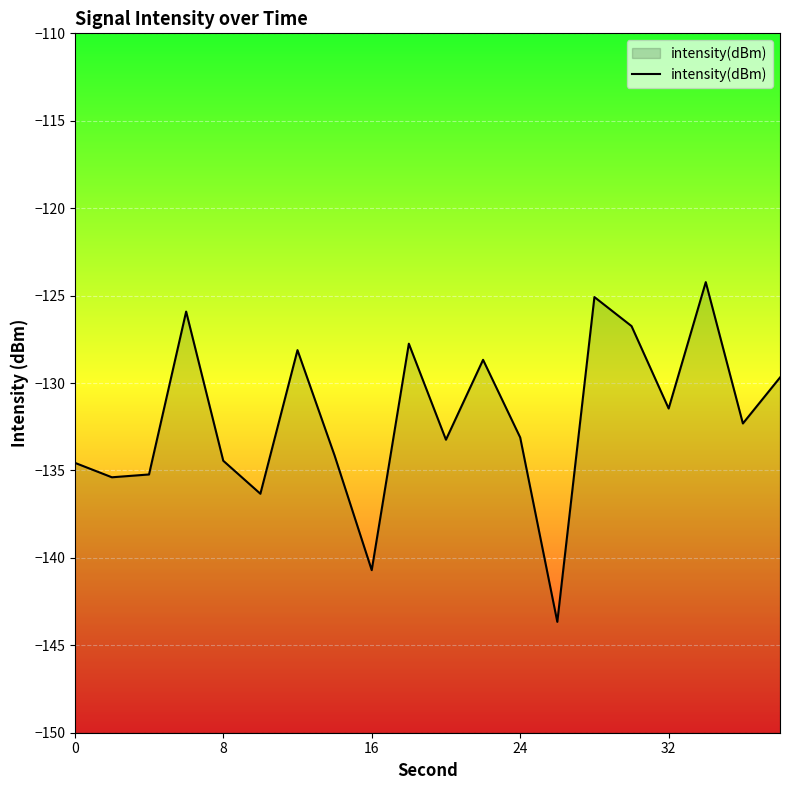

True or false: the data shows -53.6 at 0.

False